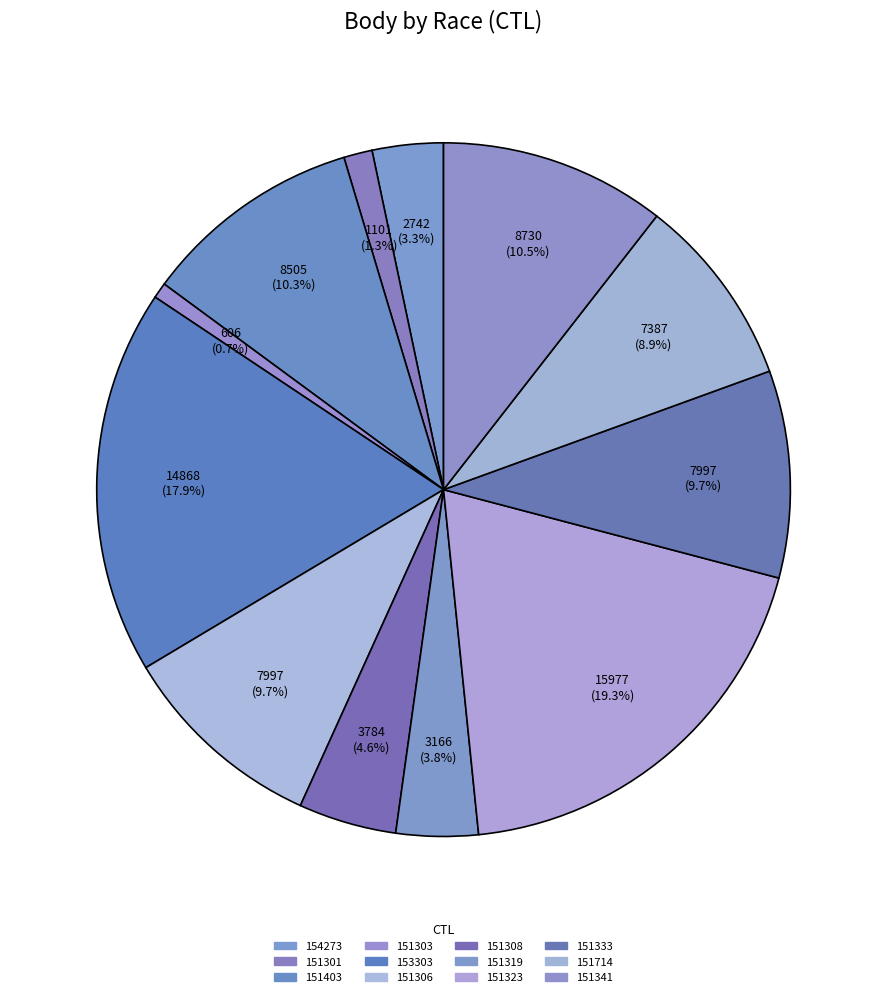

Rank the categories by value from lowest to highest.

151303, 151301, 154273, 151319, 151308, 151714, 151306, 151333, 151403, 151341, 153303, 151323